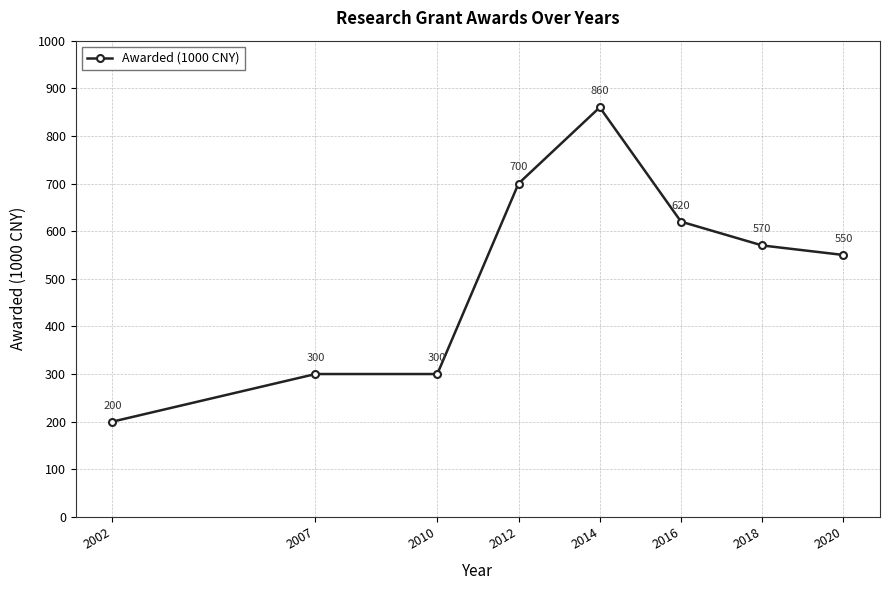

At which label is the value closest to 530?

2020